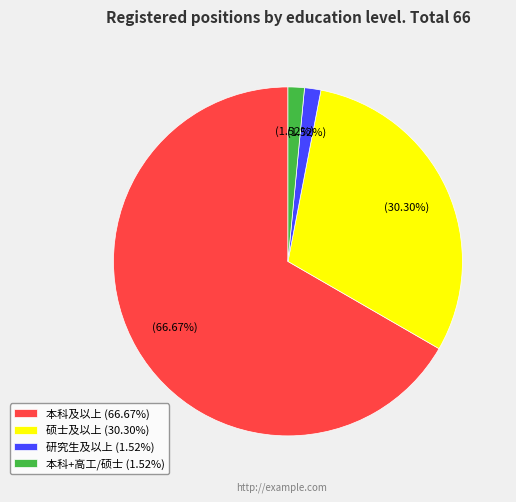

Which slice is the largest?

本科及以上 (66.67%)